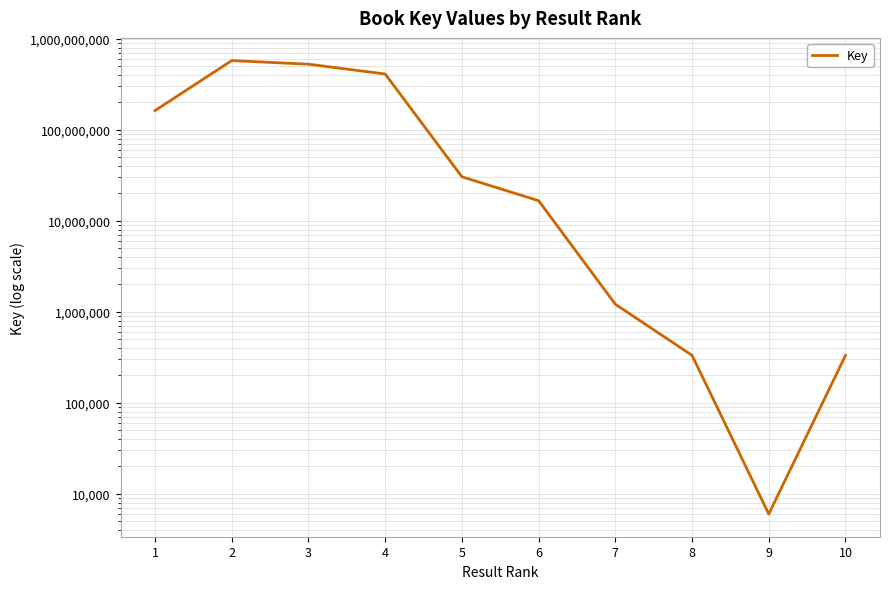

What is the minimum value shown in the chart?

6002